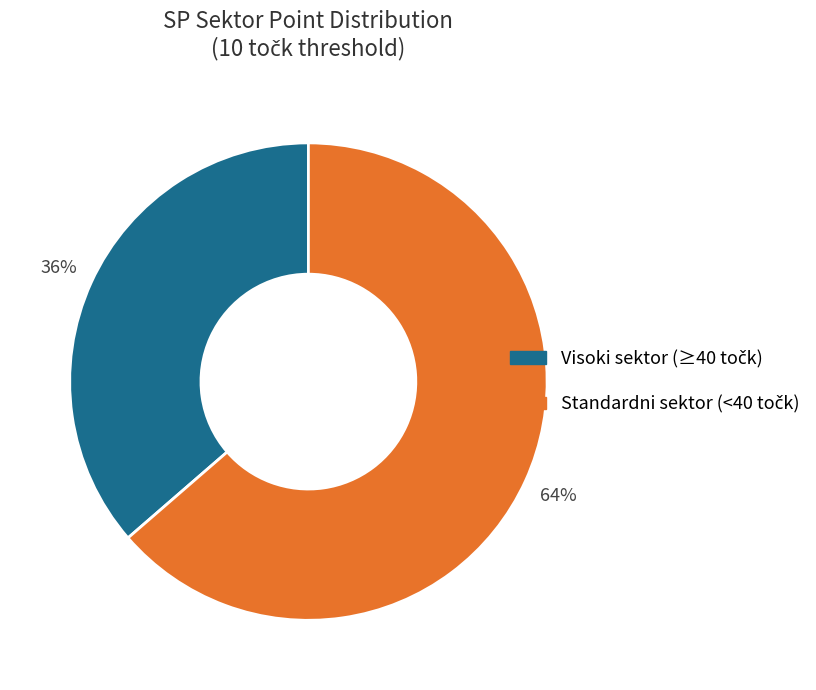

Does any single category account for the majority?

Yes